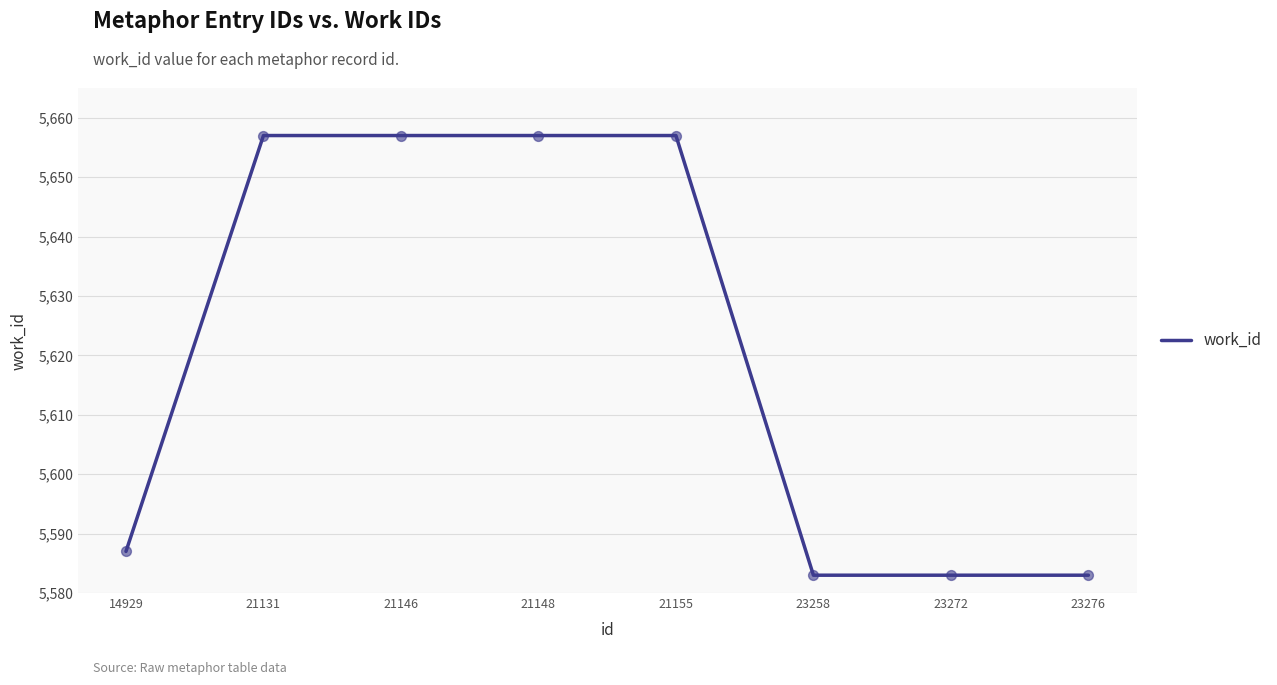

What is the change in value from 21146 to 23276?

-74